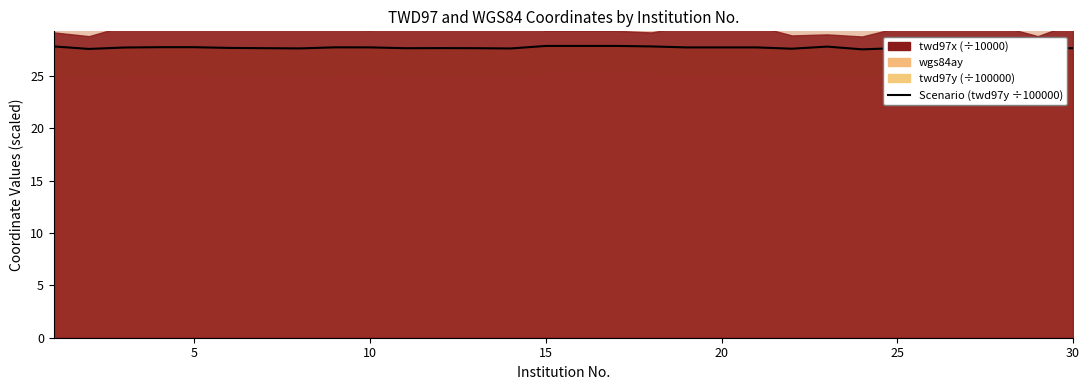

What is the sum of all values?

830.9